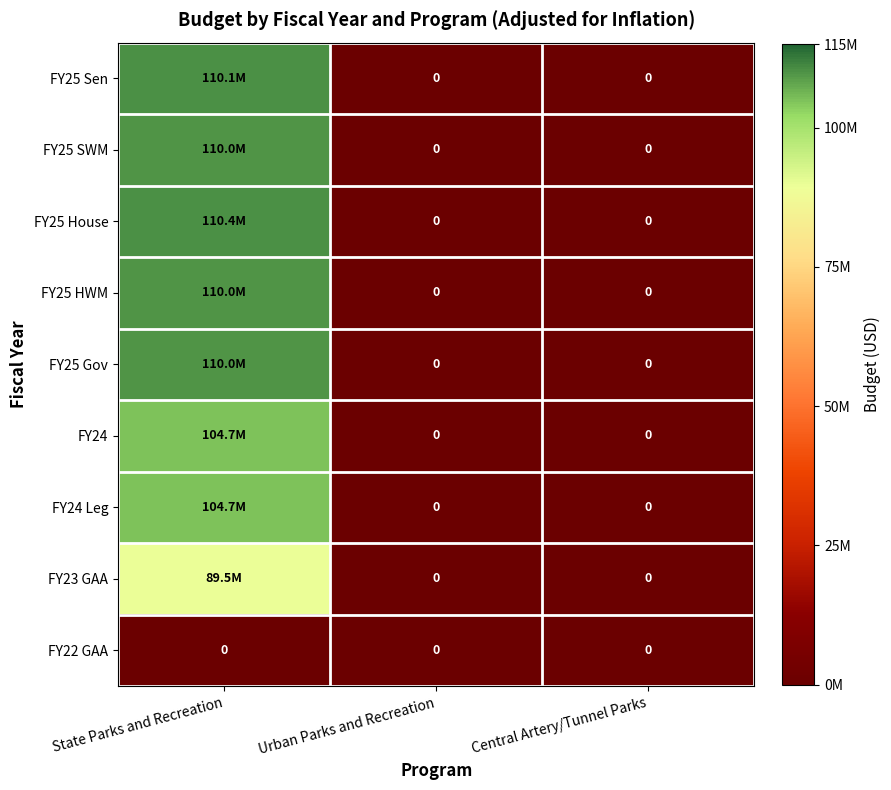

Is it true that FY22 GAA equals 0 at State Parks and Recreation?

True